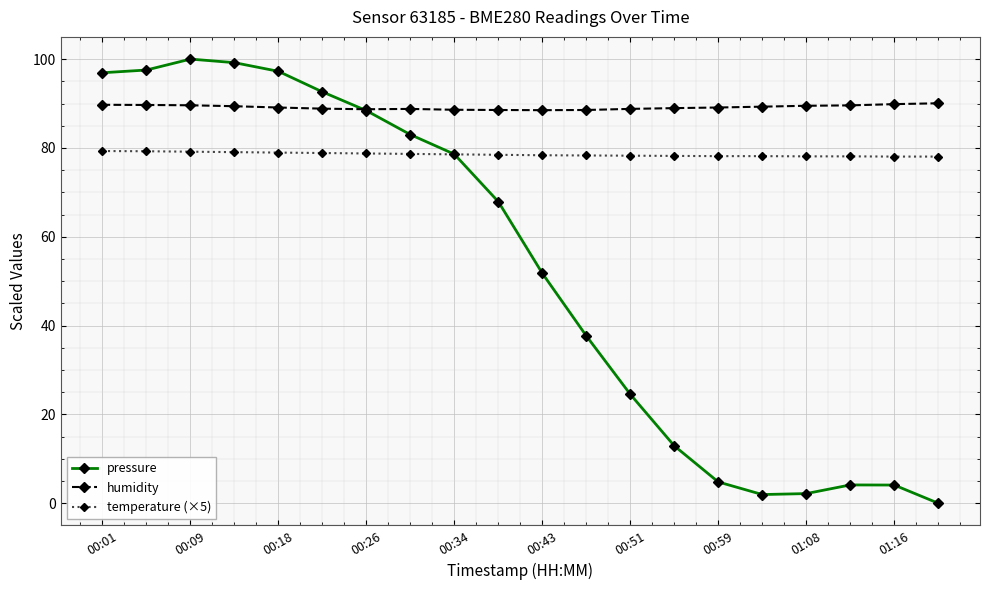

List the series in order of their peak value, highest first.

pressure, humidity, temperature (×5)